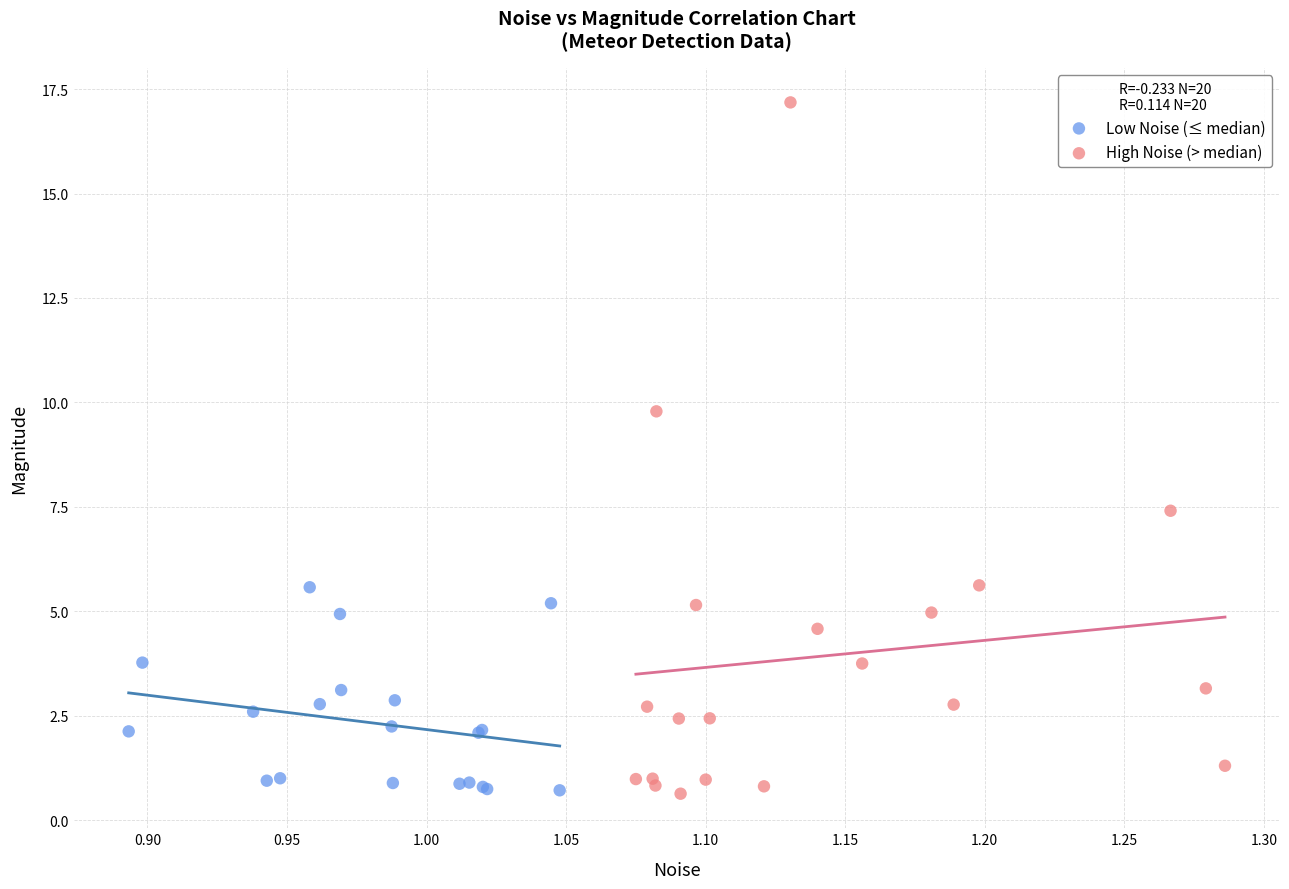

Which series contains the highest Y value?

High Noise (> median)